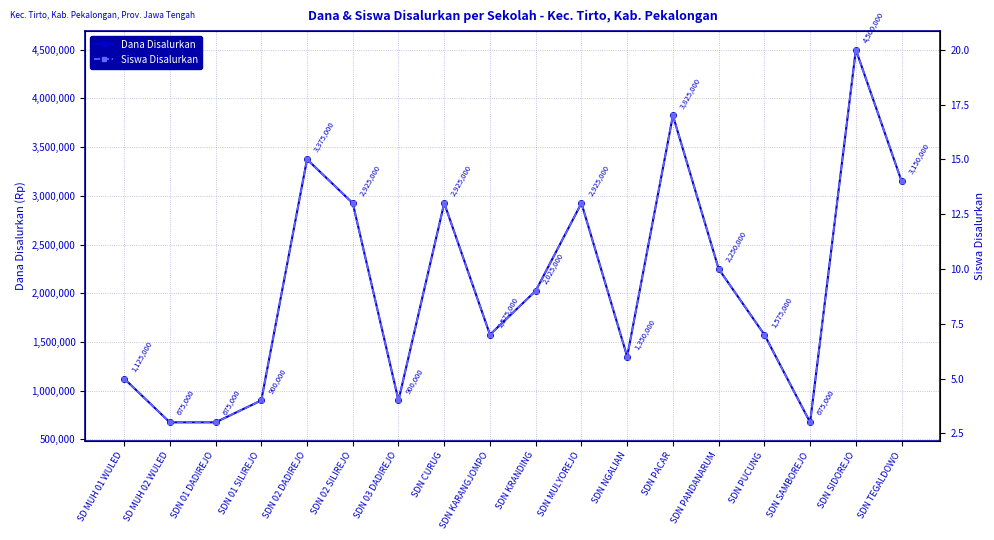

At SDN NGALIAN, list the series in order from largest to smallest.

Dana Disalurkan, Siswa Disalurkan